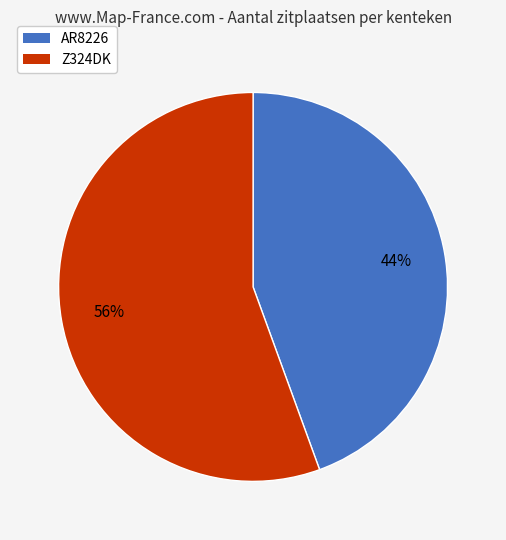

To the nearest percent, what portion does Z324DK represent?

56%